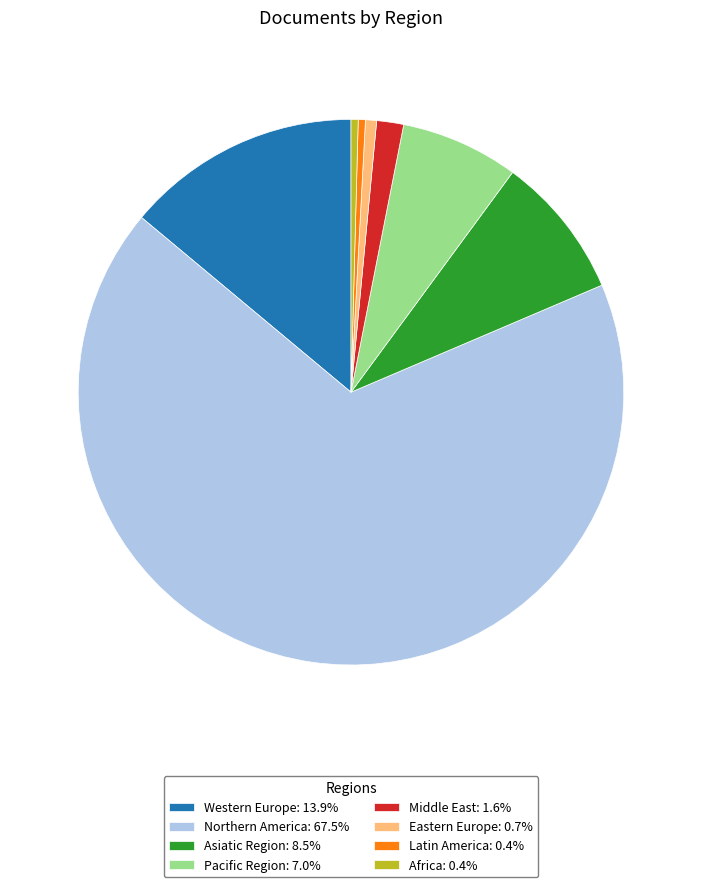

Do Eastern Europe: 0.7% and Africa: 0.4% together represent more than half of the pie?

No